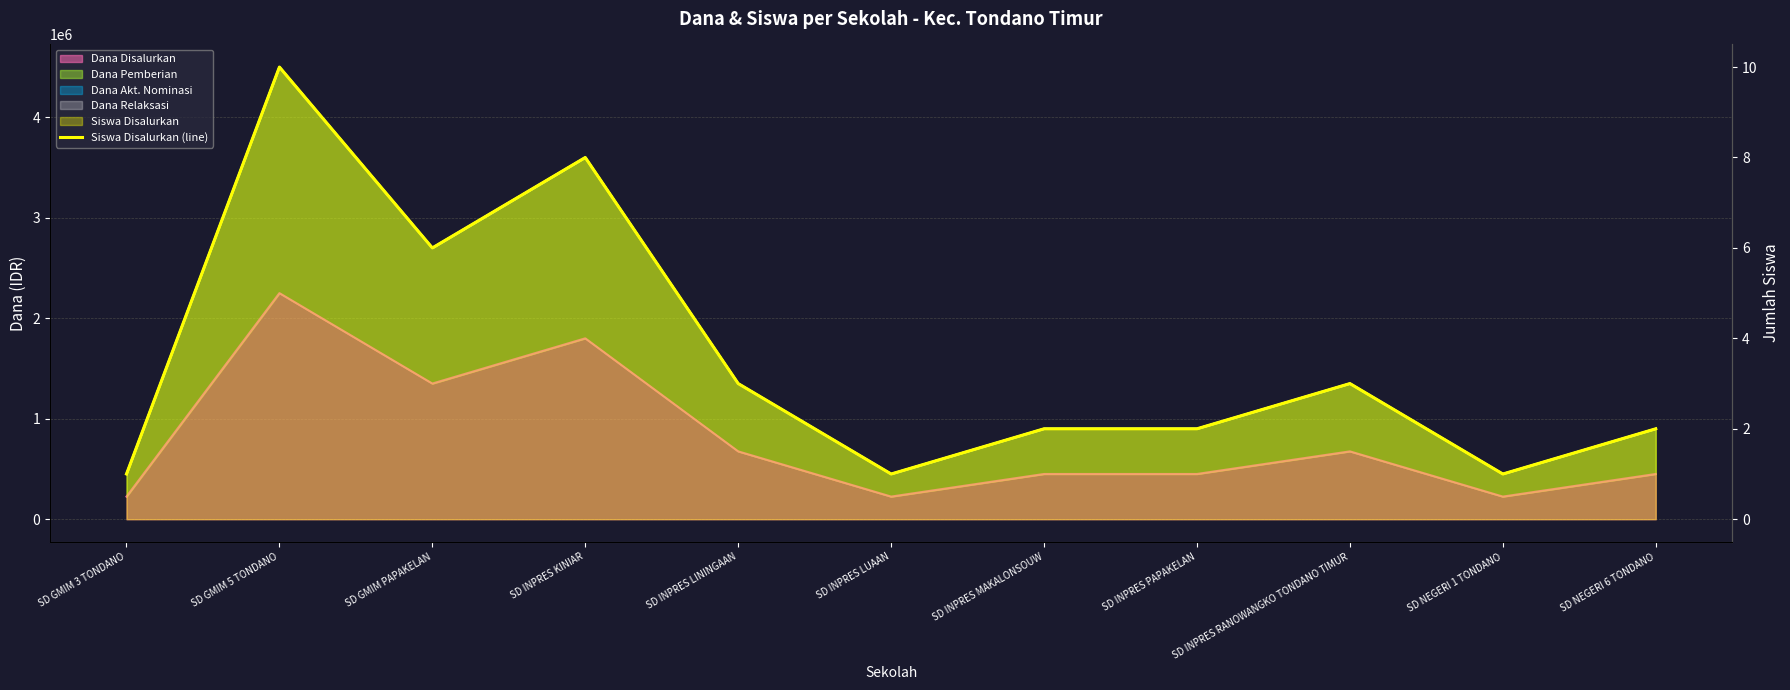

At which category does the chart reach its minimum across all series?

SD GMIM 3 TONDANO